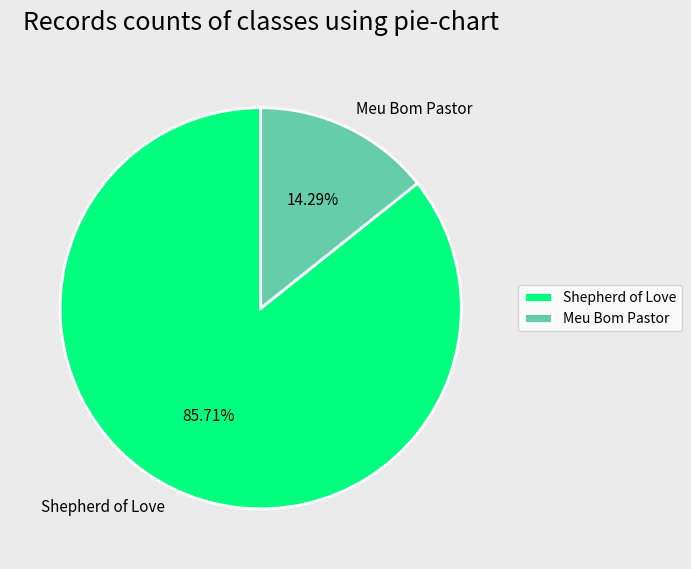

How many segments does this pie chart have?

2